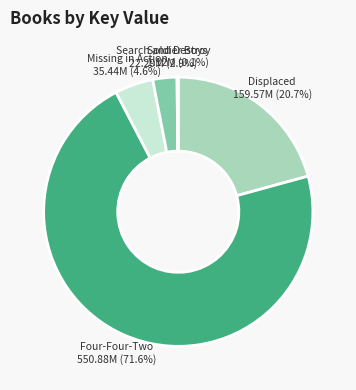

Which slice is the largest?

Four-Four-Two